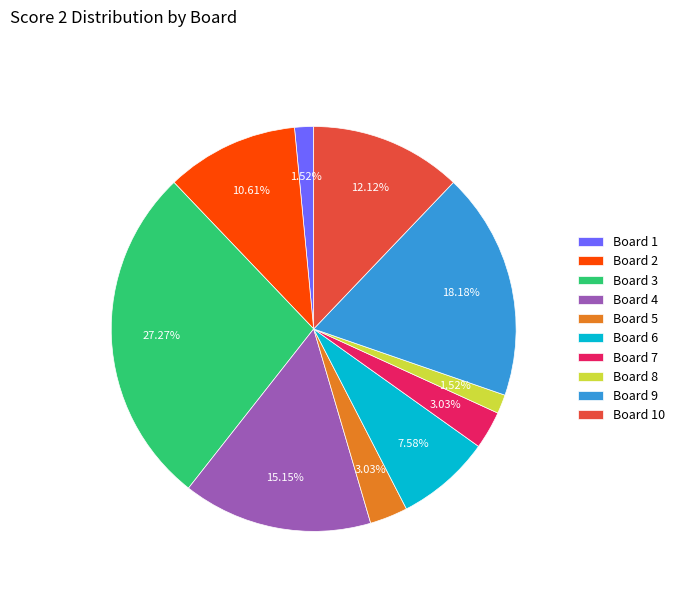

Does any single category account for the majority?

No